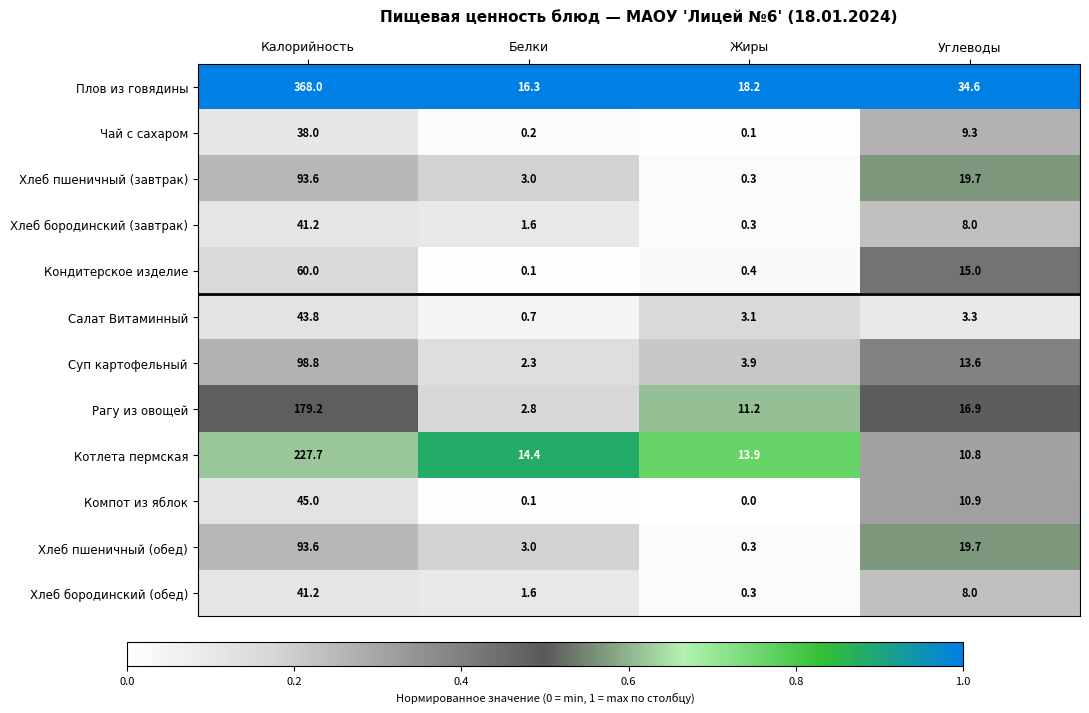

True or false: Компот из яблок has a value of 45.0 at Калорийность.

True